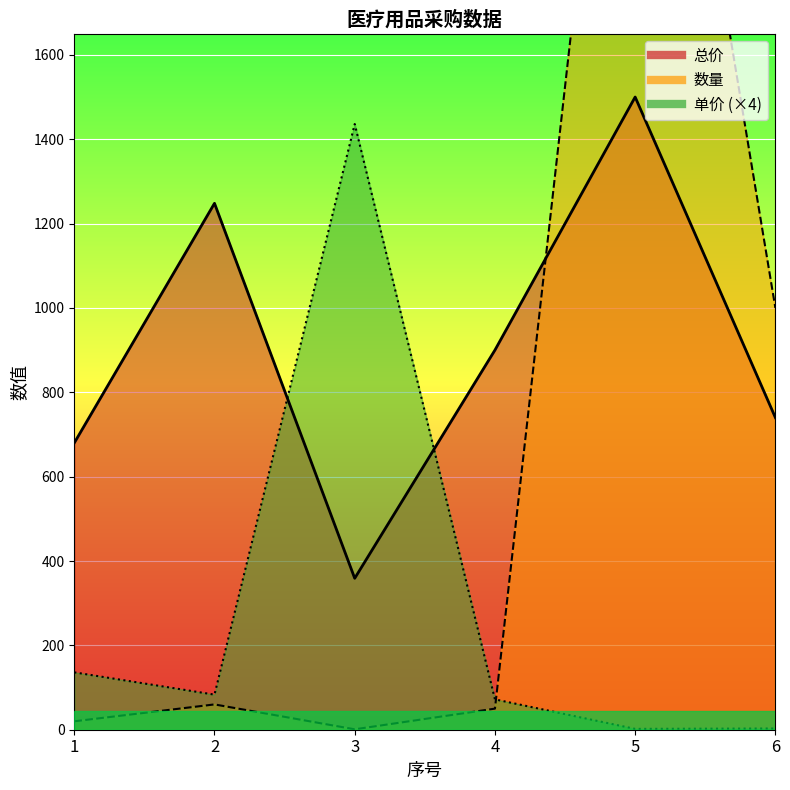

What is the total value across all series at 2?

1391.2